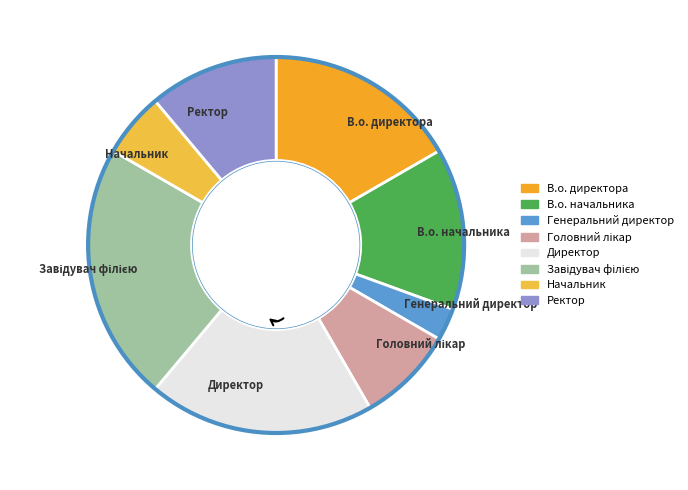

The Начальник slice represents 6% of the pie. True or false?

True